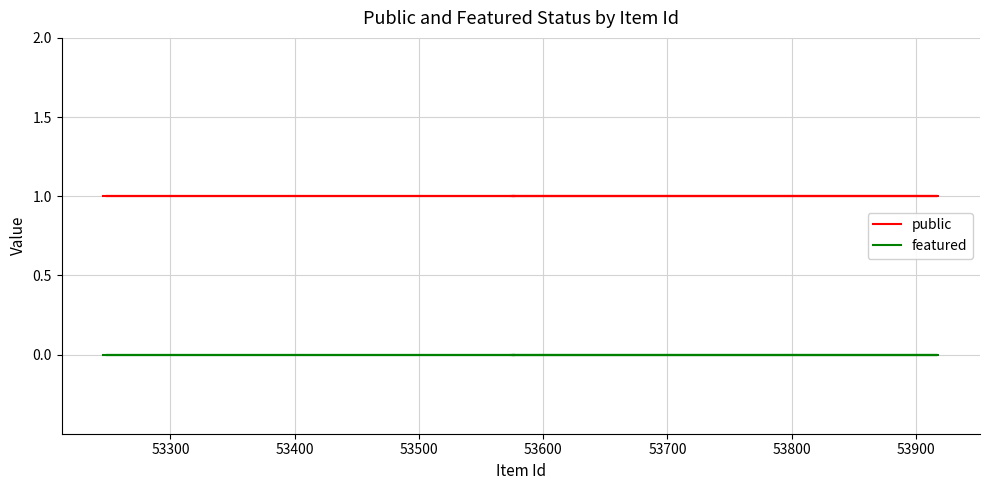

At how many categories does at least one series exceed 0?

10